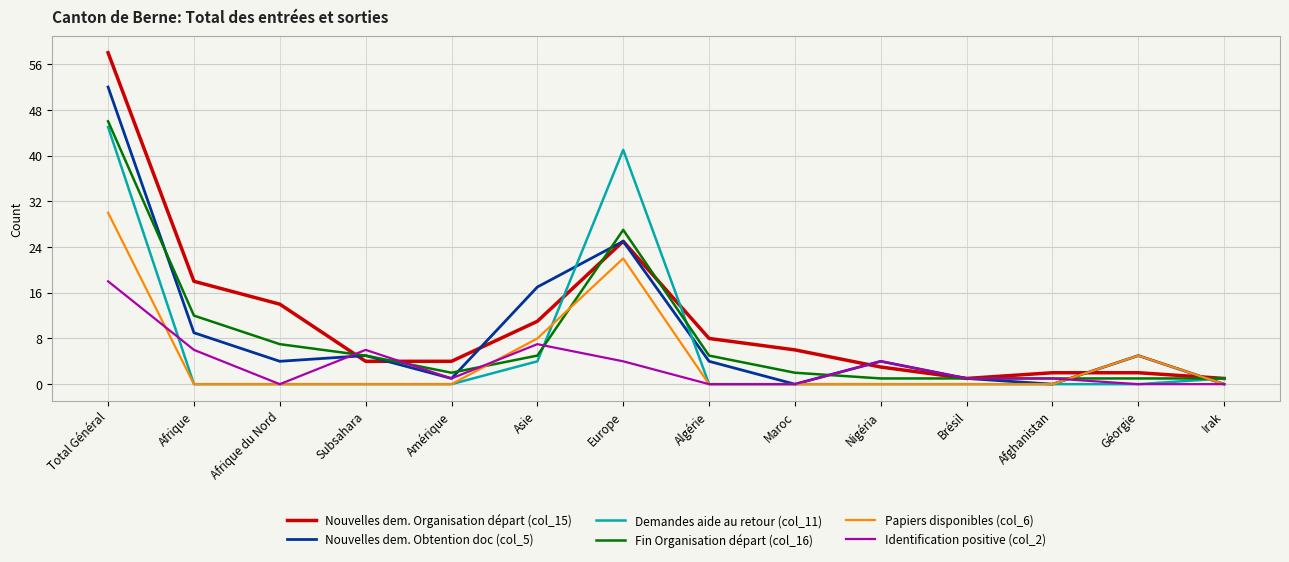

What is the total value across all series at Europe?

144